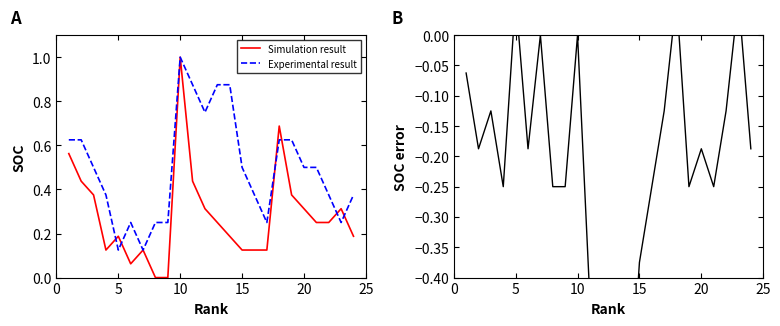

The Experimental result series shows 0.2 at 20. True or false?

False